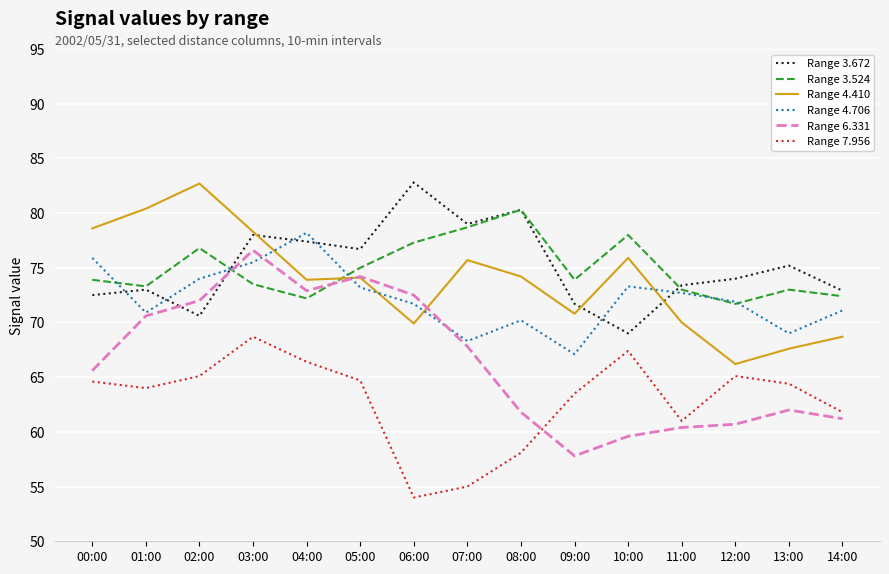

The Range 7.956 series shows 63.5 at 09:00. True or false?

True